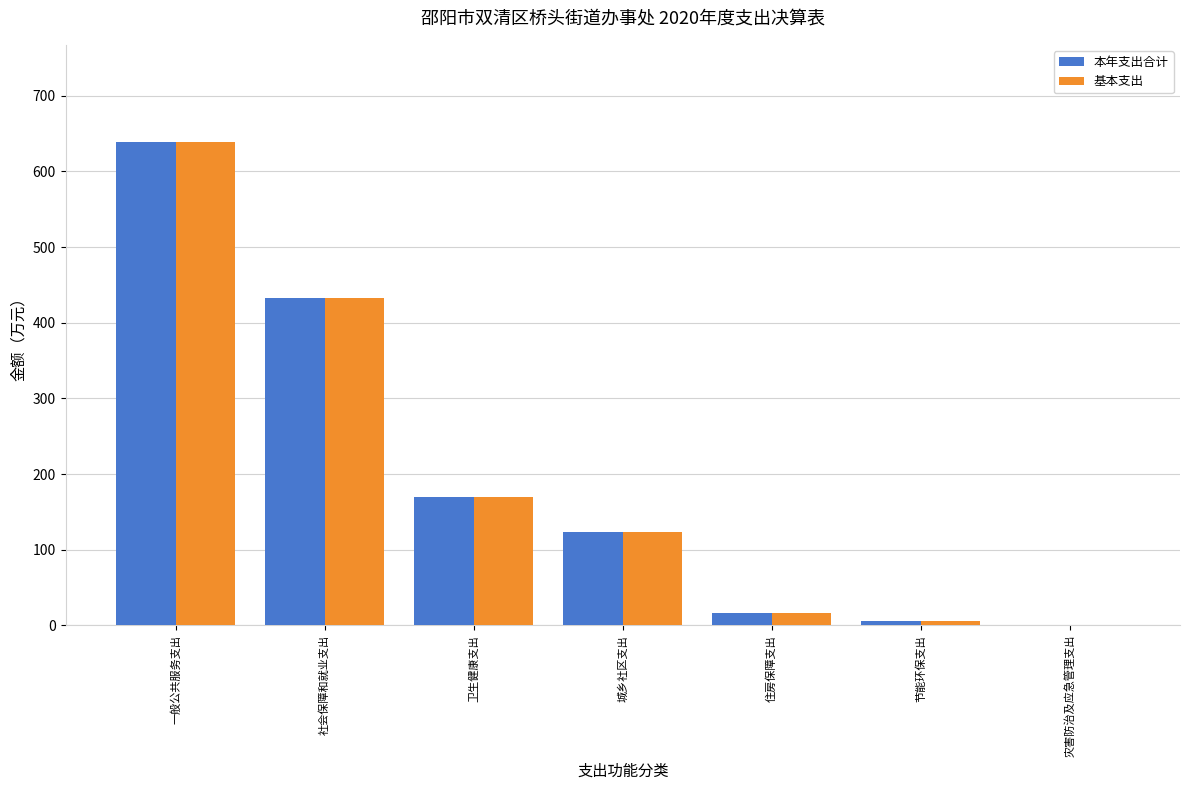

What is the sum of all 本年支出合计 values?

1388.0